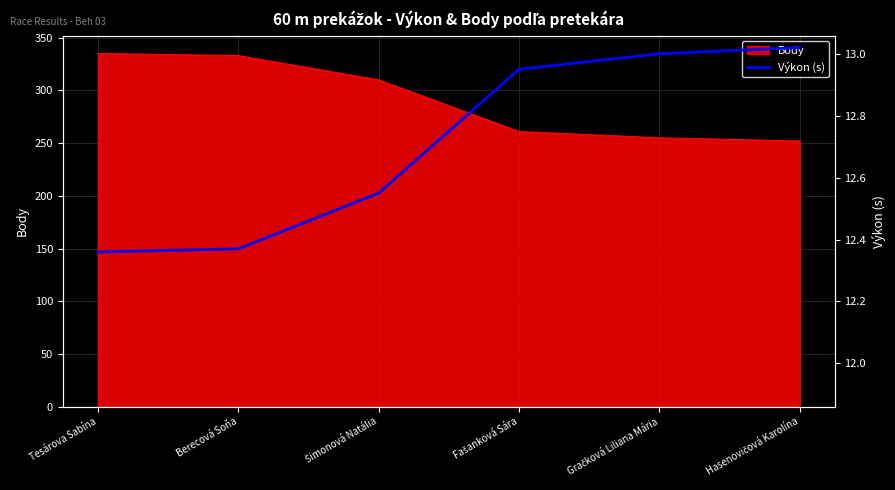

Reading right to left, extract all data points from this chart.

Hasenovičová Karolína=13.0	Gračková Liliana Mária=13.0	Fašanková Sára=12.9	Šimonová Natália=12.6	Berecová Soňa=12.4	Tesárova Sabína=12.4